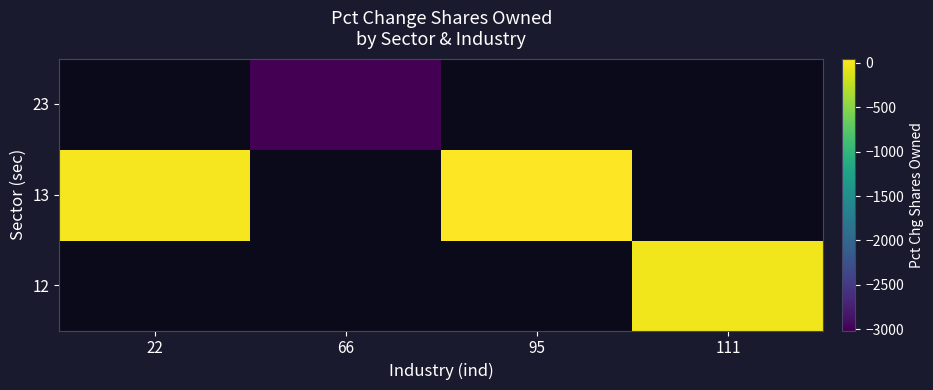

What is the difference between the maximum and minimum values in the 13 series?

47.5